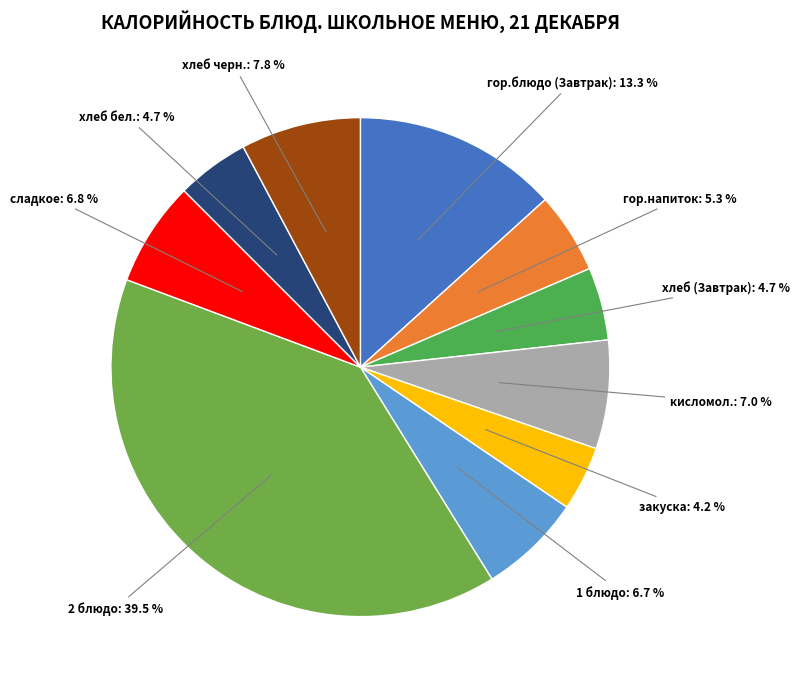

How many segments does this pie chart have?

10